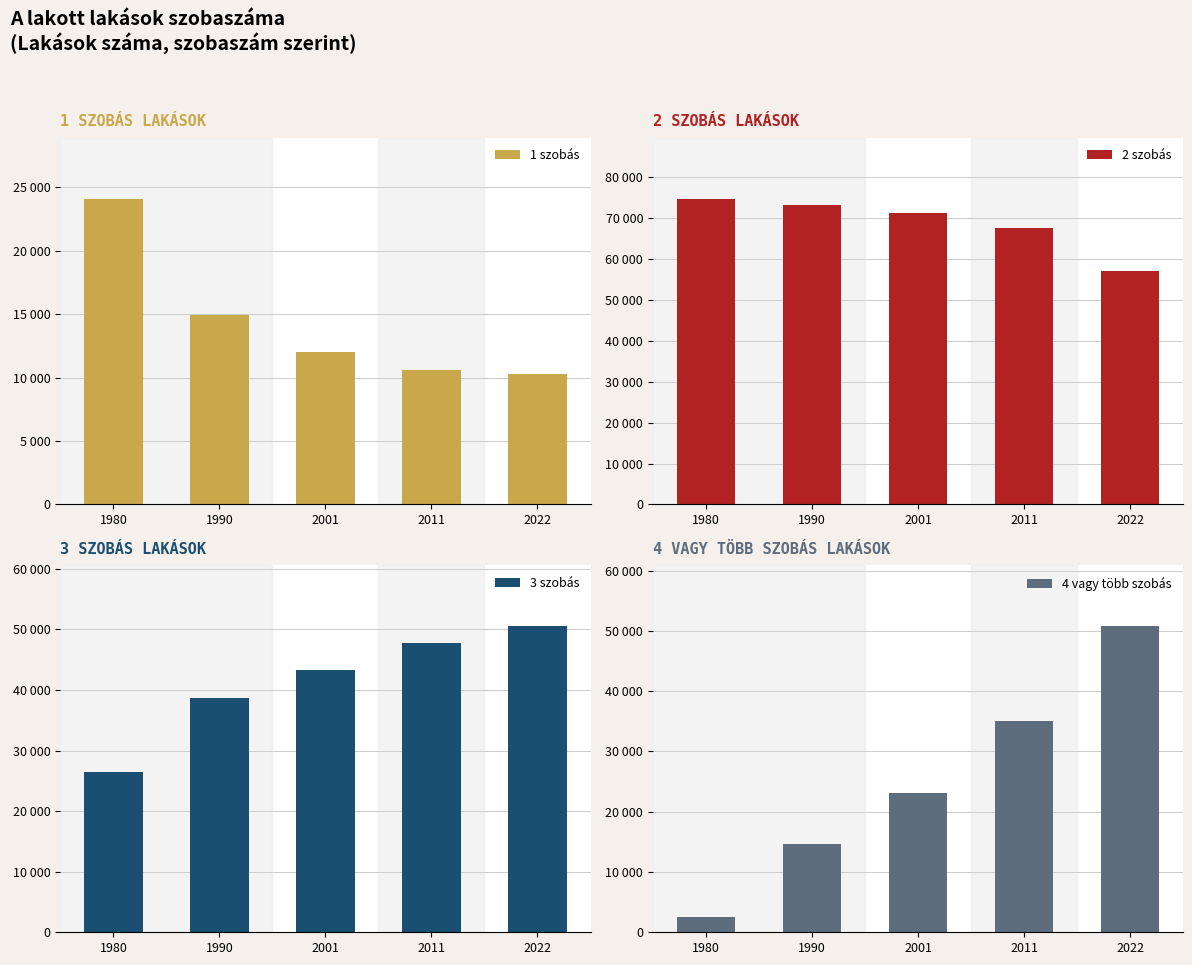

Count the number of categories in the chart.

5